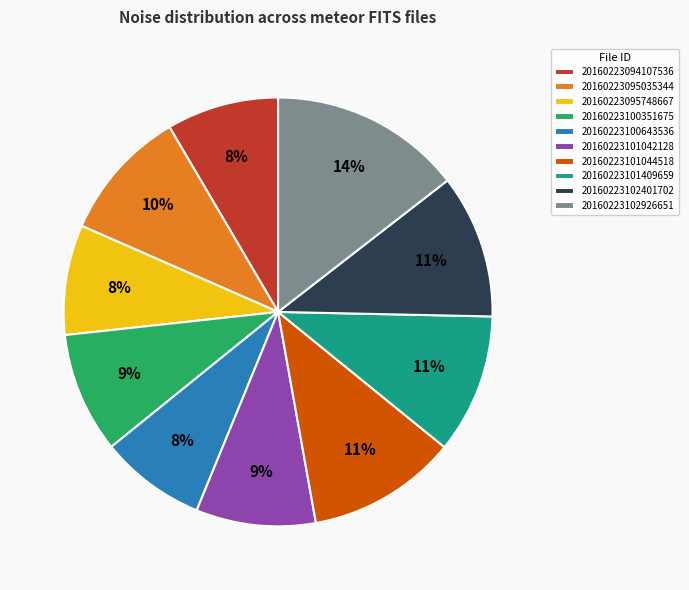

What is the largest slice in the pie chart?

20160223102926651